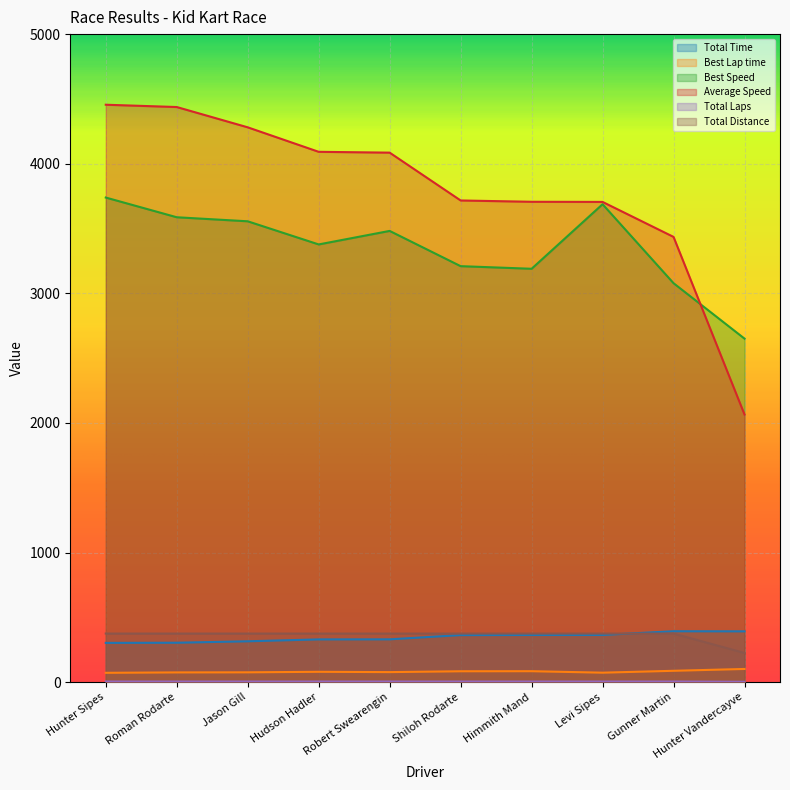

List the labels in order of Total Time value, largest first.

Gunner Martin, Hunter Vandercayve, Levi Sipes, Himmith Mand, Shiloh Rodarte, Robert Swearengin, Hudson Hadler, Jason Gill, Roman Rodarte, Hunter Sipes